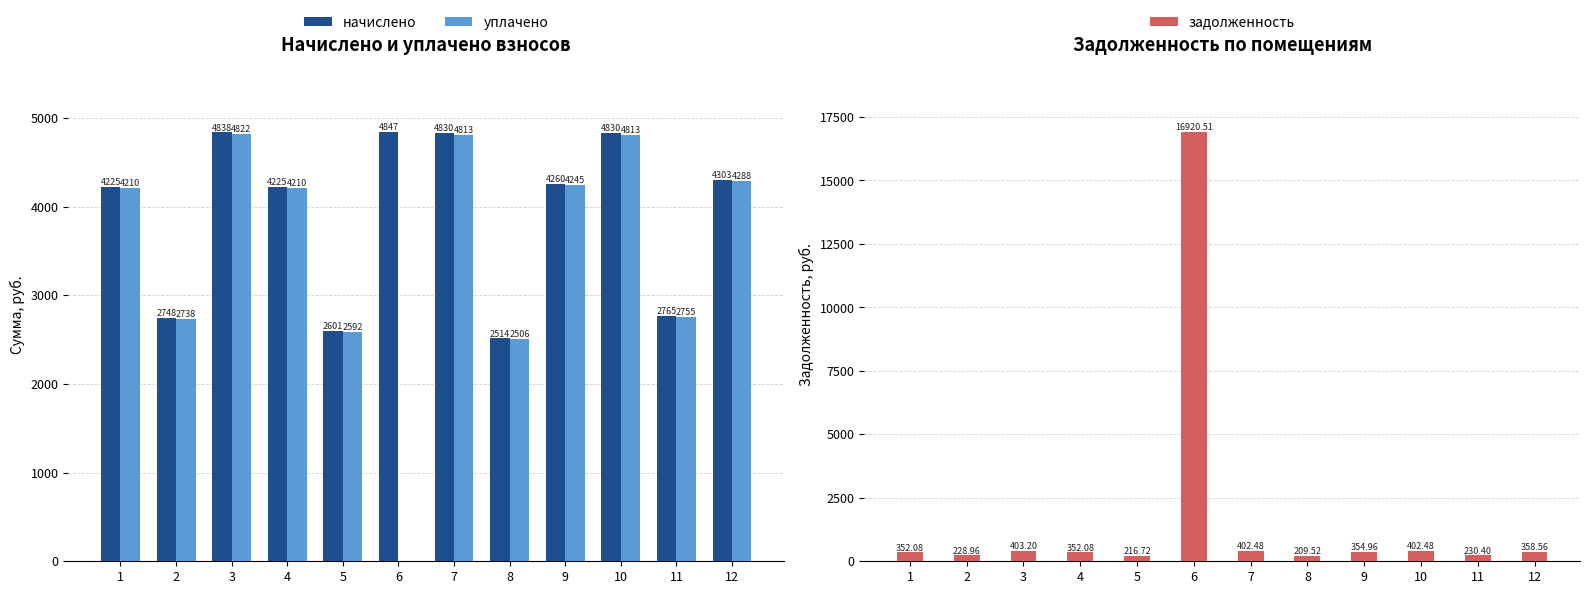

What are all the series names shown in the legend?

начислено, уплачено, задолженность